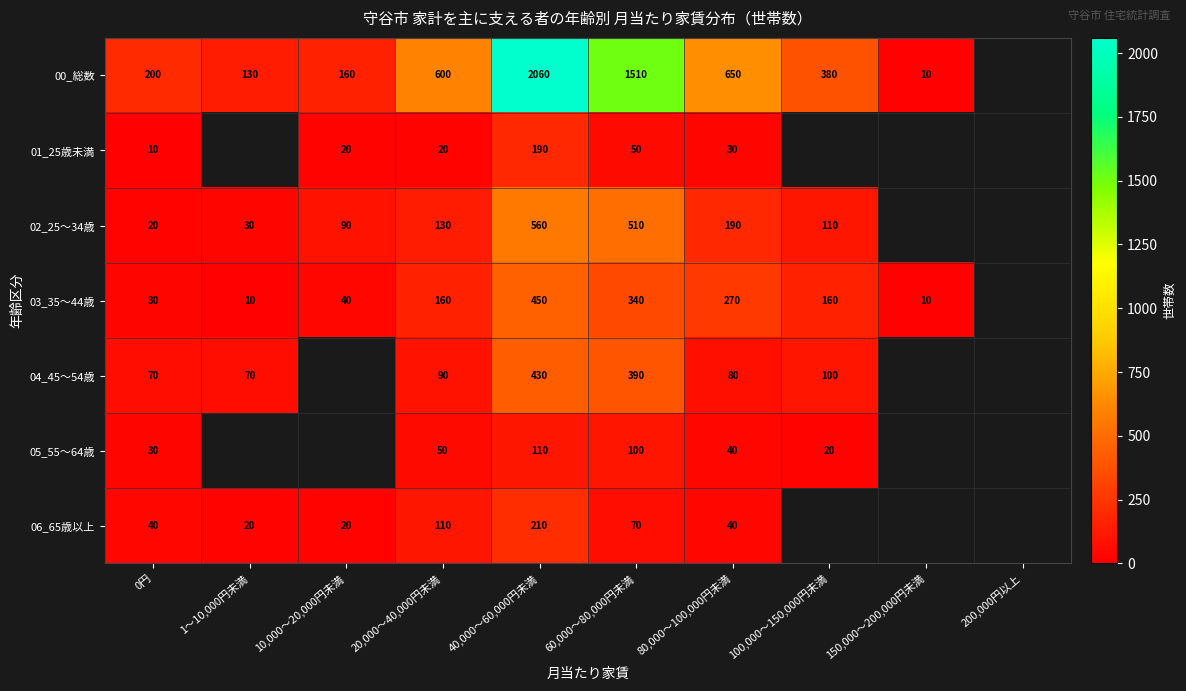

What is the spread (max minus min) of values at 60,000～80,000円未満?

1460